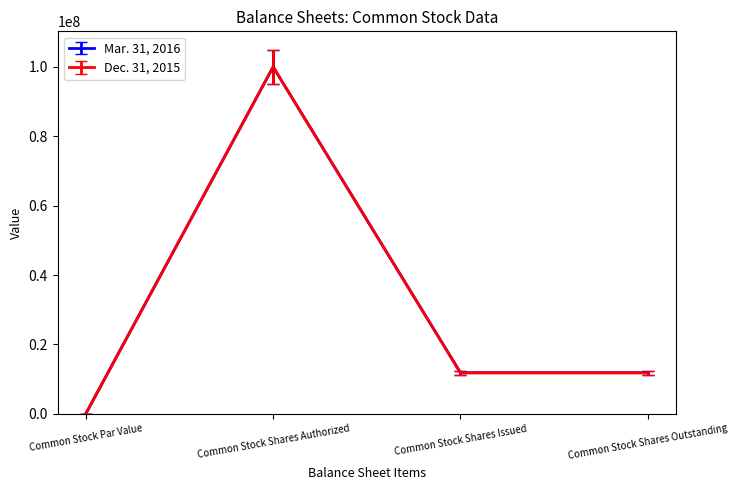

What are all the series names shown in the legend?

Mar. 31, 2016, Dec. 31, 2015